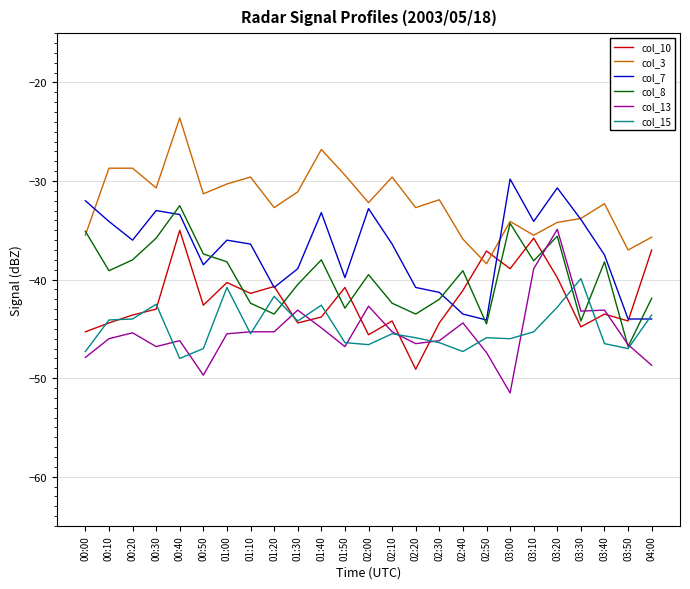

Which category has the lowest value in the col_15 series?

00:40